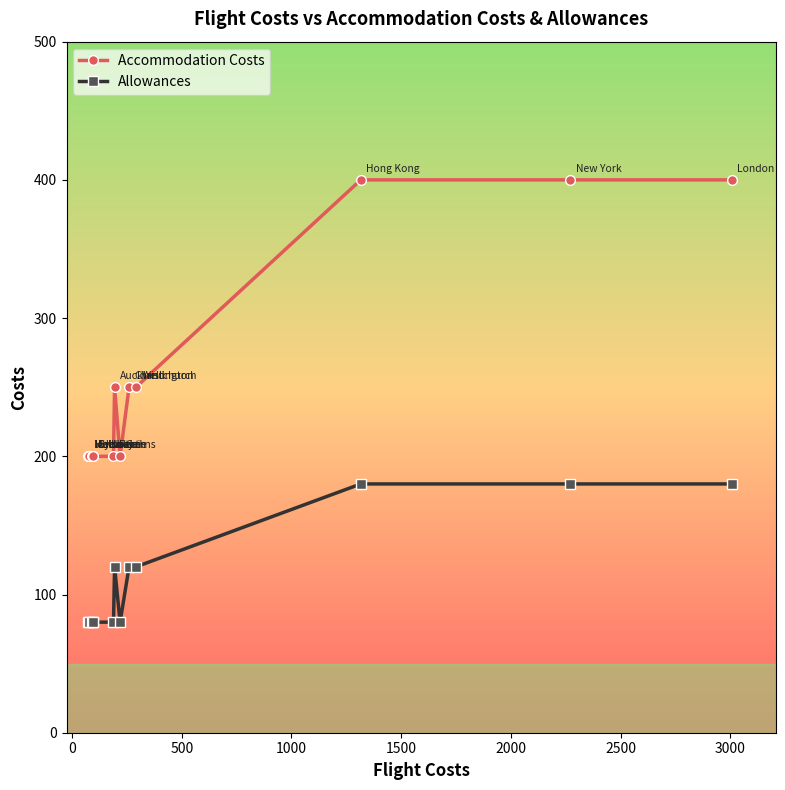

Reading left to right, what are all the values shown in this chart?

Accommodation Costs: 200	200	200	200	200	200	250	200	250	250	400	400	400
Allowances: 80	80	80	80	80	80	120	80	120	120	180	180	180